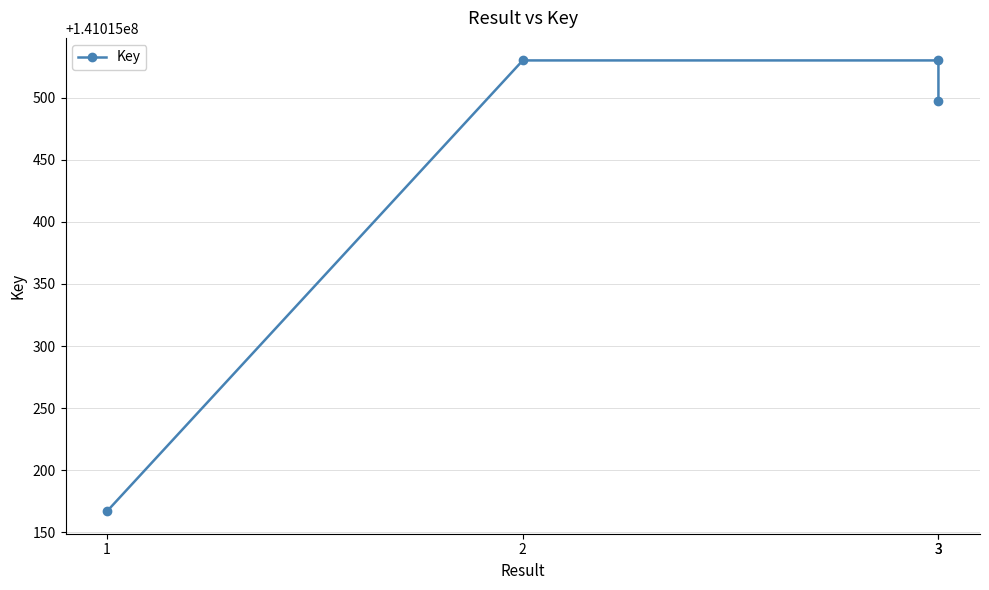

What is the smallest value displayed?

141015167